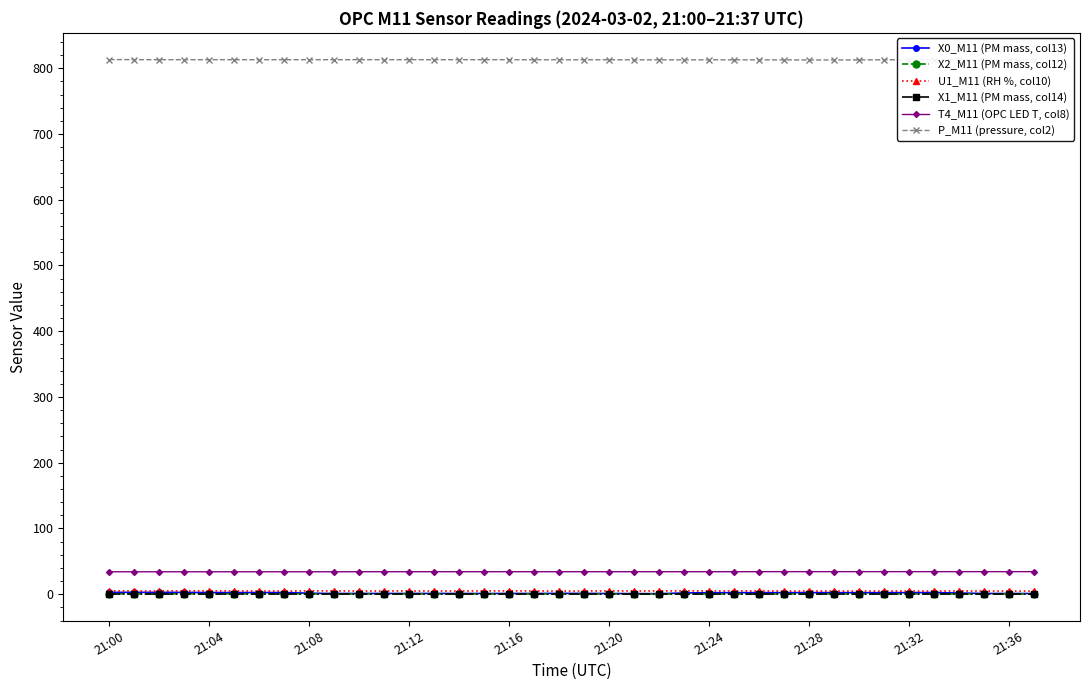

True or false: P_M11 (pressure, col2) and X1_M11 (PM mass, col14) cross at least once.

False